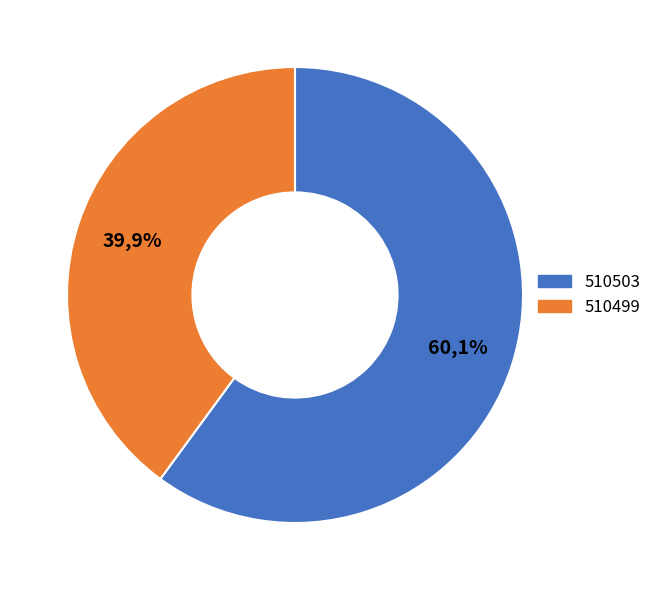

Which has a higher value, 510499 or 510503?

510503